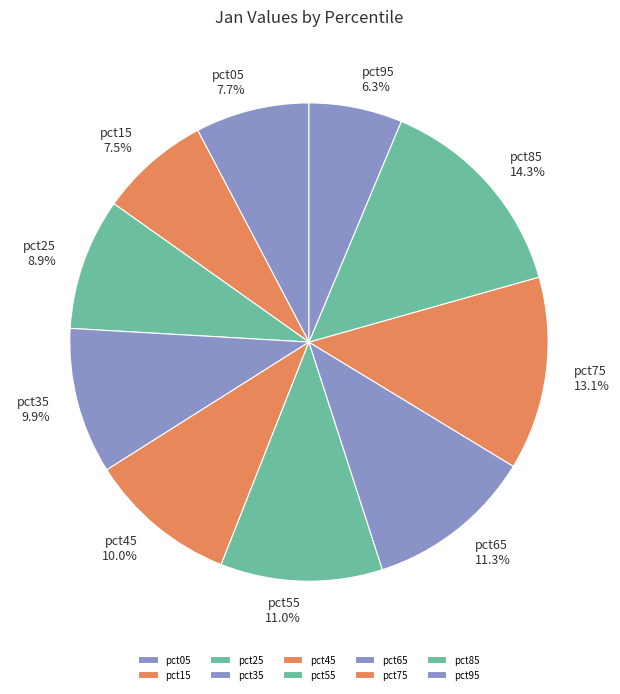

To the nearest percent, what is the difference between the largest and smallest slice percentages?

8%